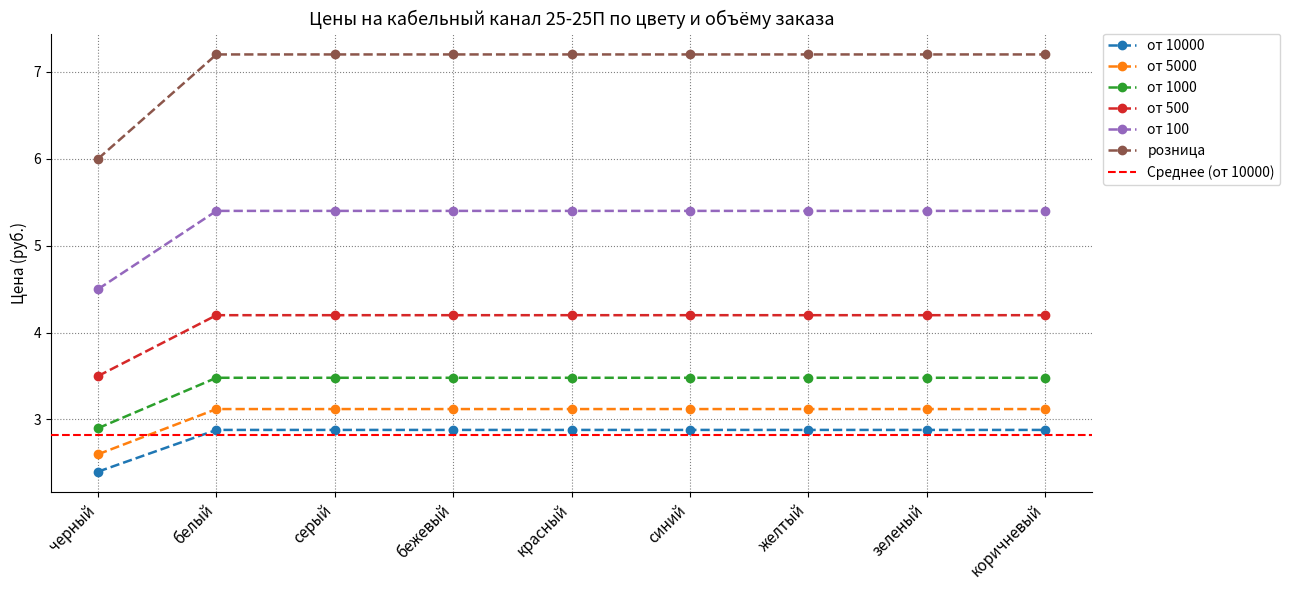

What position from the left is черный?

1